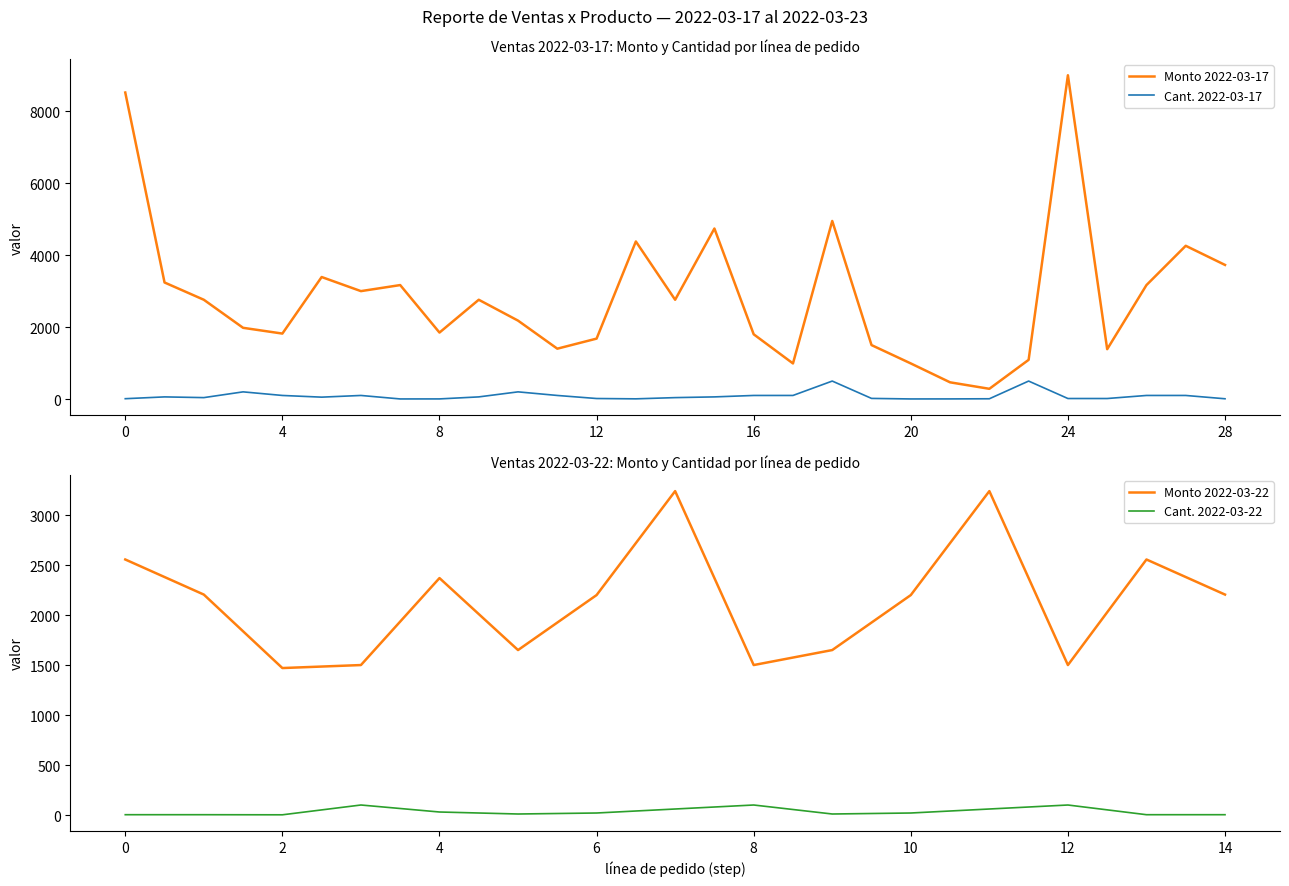

What is the value of the Monto point at the 2nd from the left?

3240